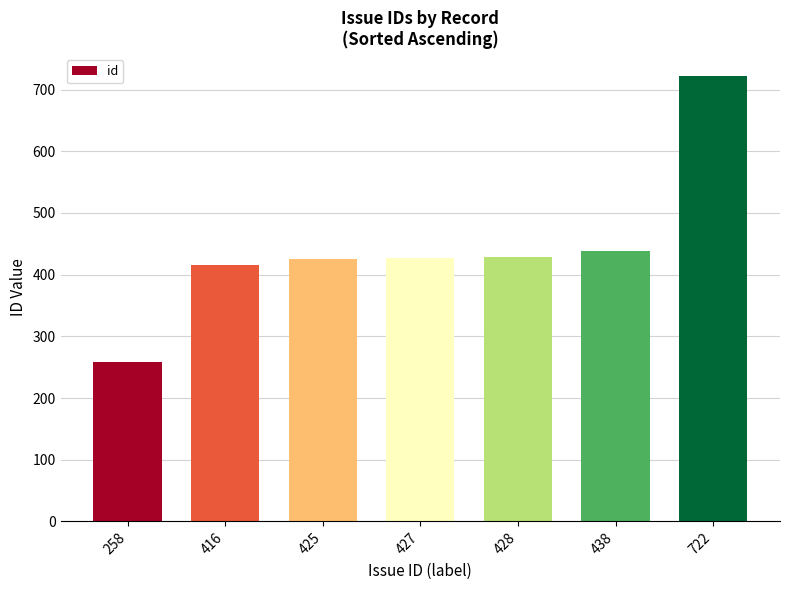

Approximately how many times larger is the value at 427 compared to 416?

1.0